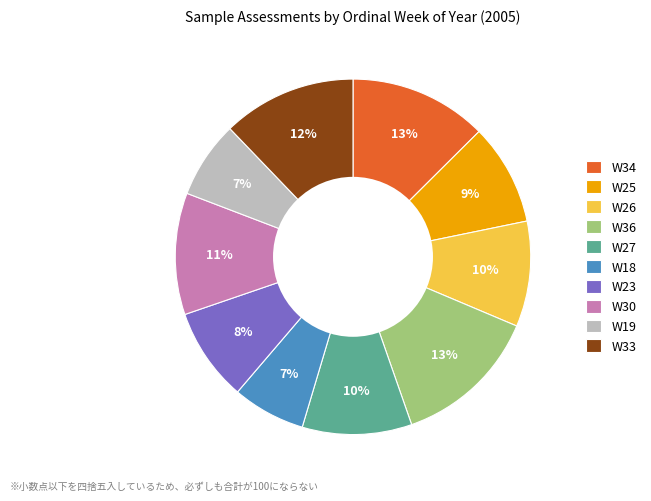

How many slices are in this pie chart?

10